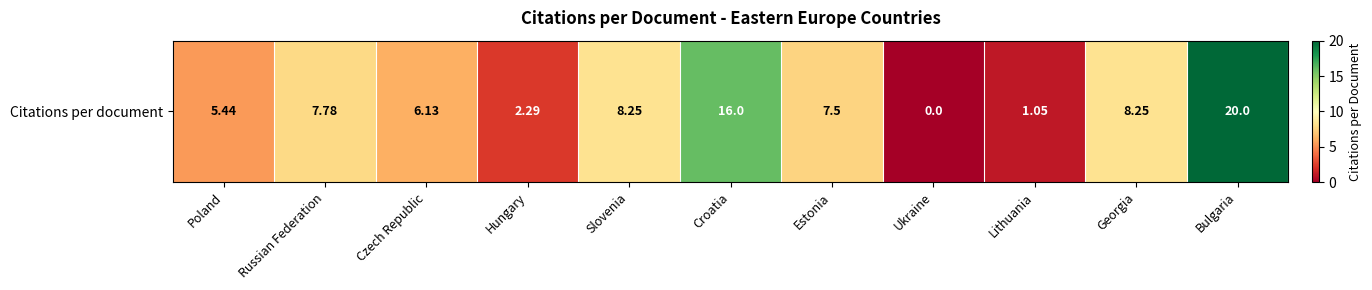

What is the difference between the maximum and second lowest values?

18.9